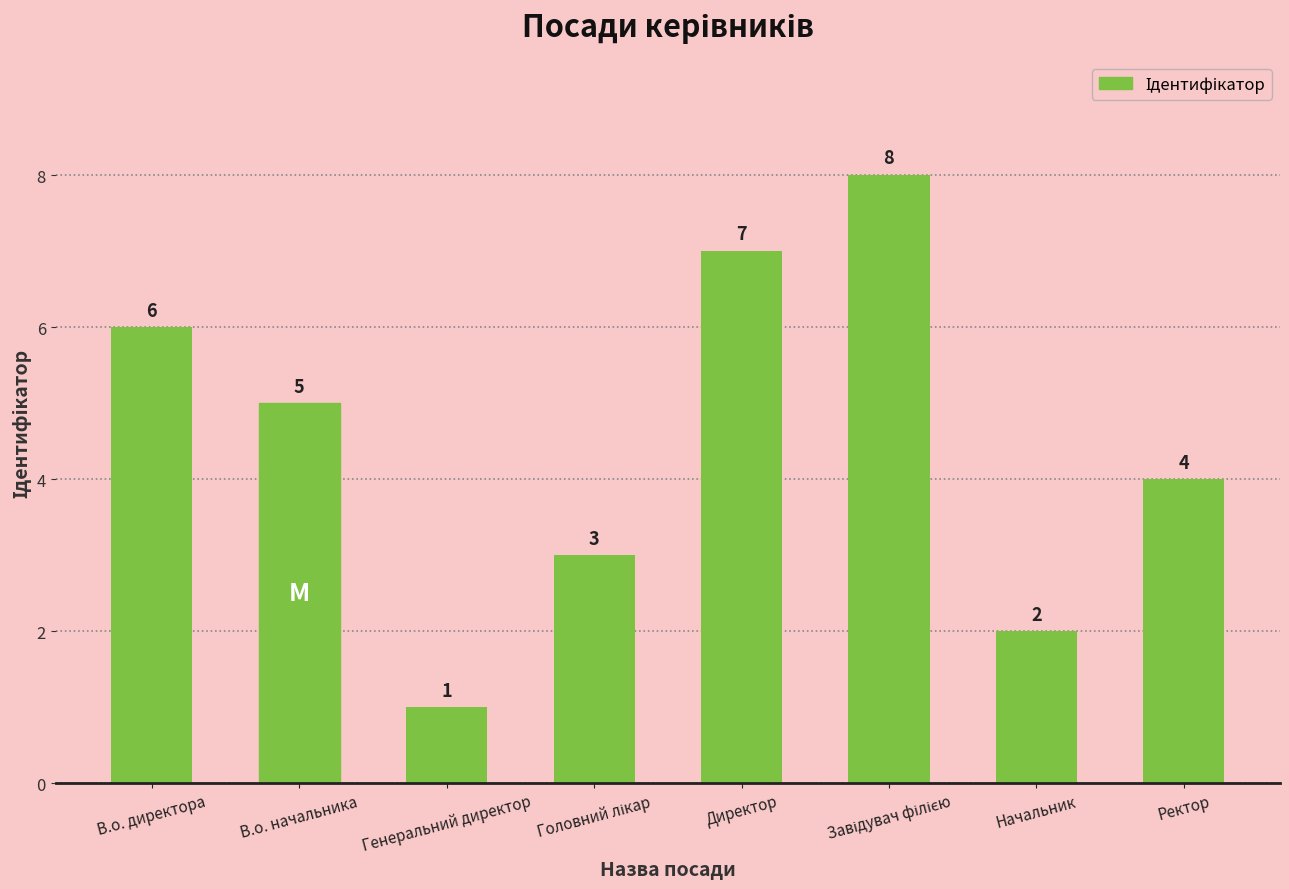

How many bars are there in total?

8